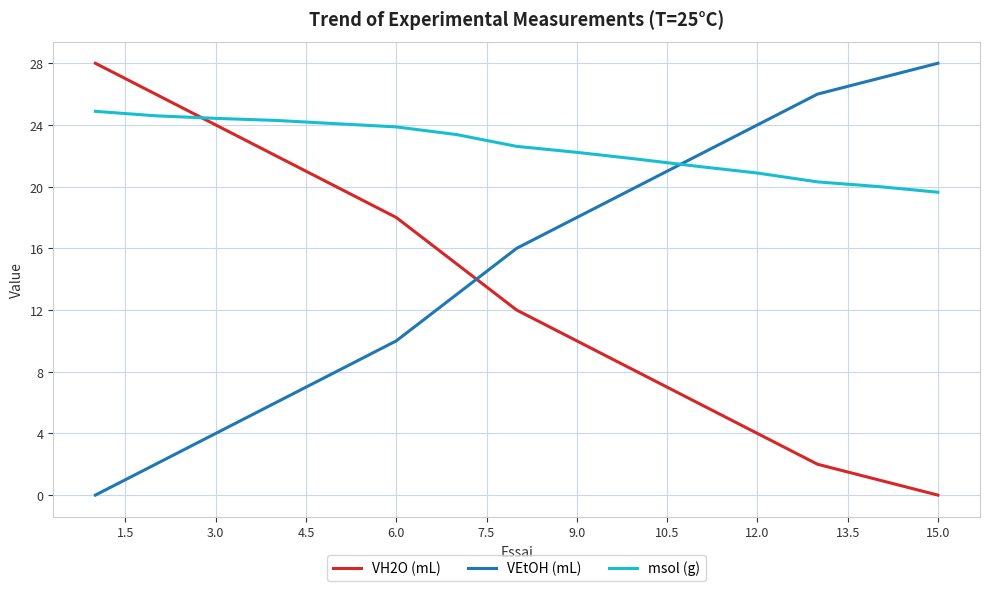

What is the average value of the VH2O (mL) series?

13.1